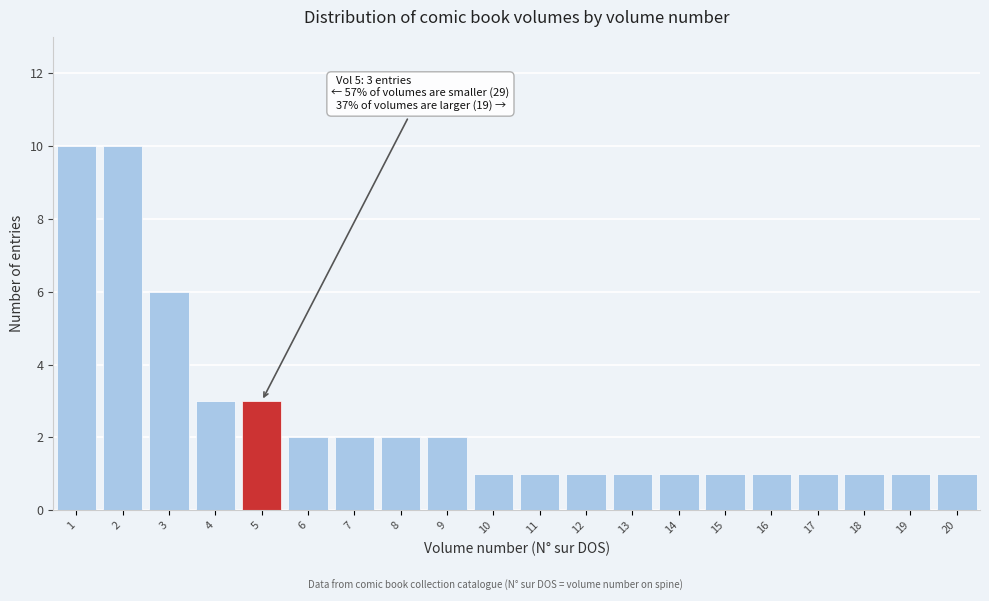

Reading left to right, transcribe all the data shown in this chart.

1=10	2=10	3=6	4=3	5=3	6=2	7=2	8=2	9=2	10=1	11=1	12=1	13=1	14=1	15=1	16=1	17=1	18=1	19=1	20=1